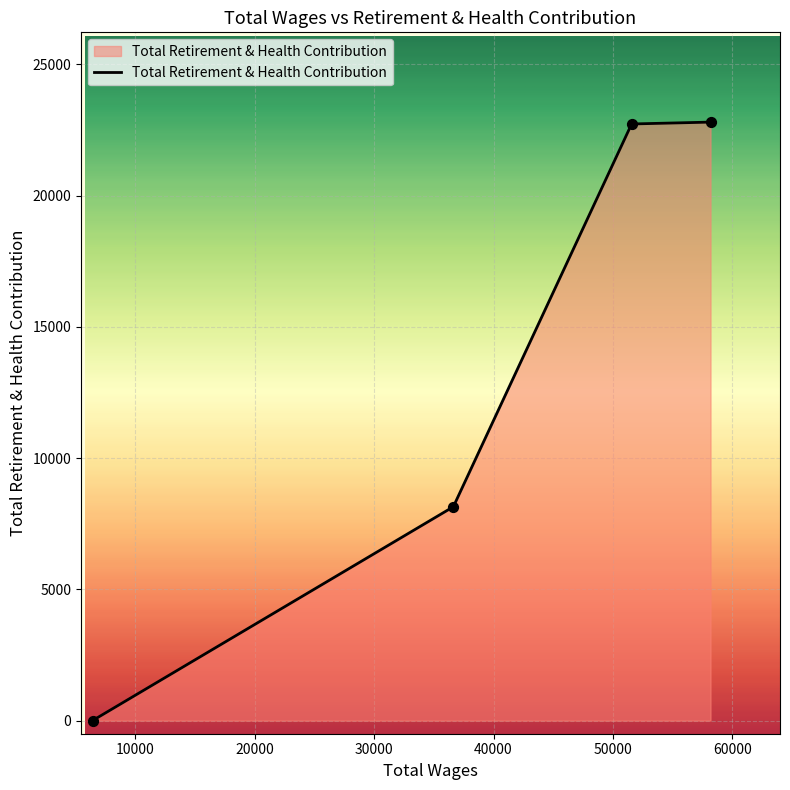

True or false: the data has more than 2 interior local peaks.

False